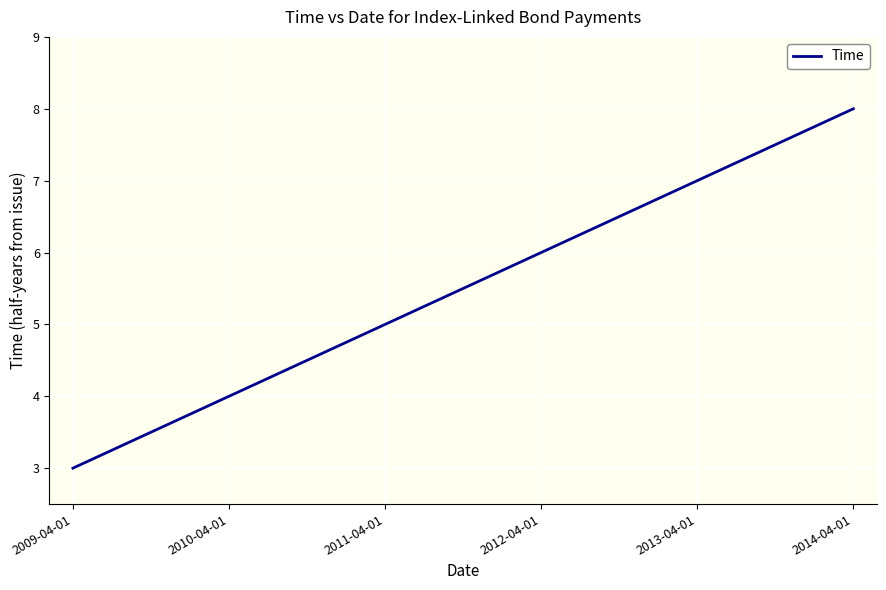

Count the number of categories in the chart.

11